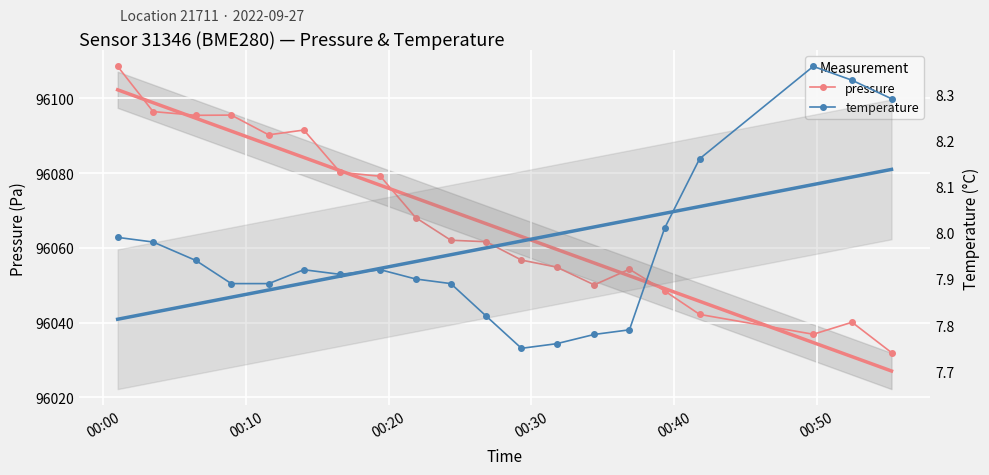

True or false: pressure and temperature cross at least once.

False